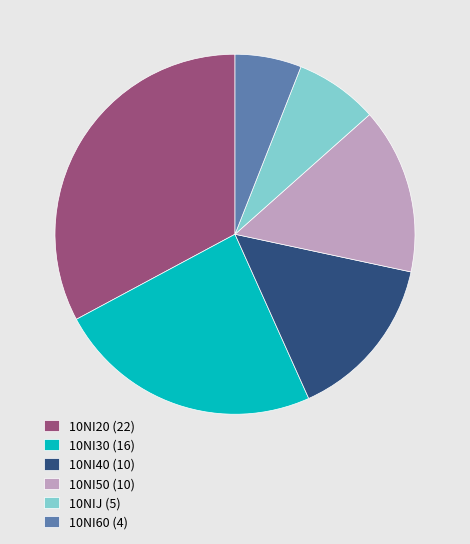

Which has a higher value, 10NIJ (5) or 10NI50 (10)?

10NI50 (10)